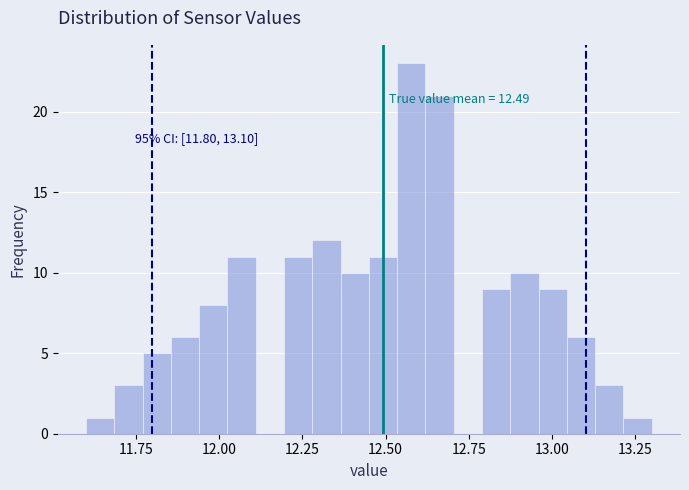

Read against the x-axis, roughly where is the centre of the tallest bar?

12.60